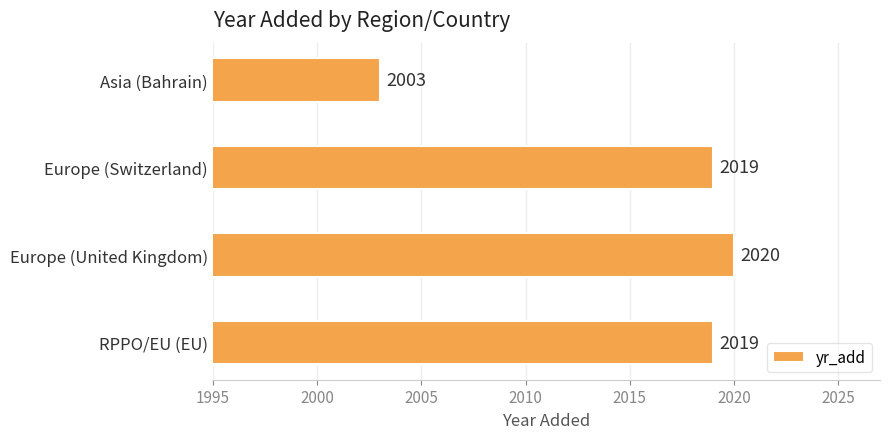

What is the difference between the maximum and minimum values?

17